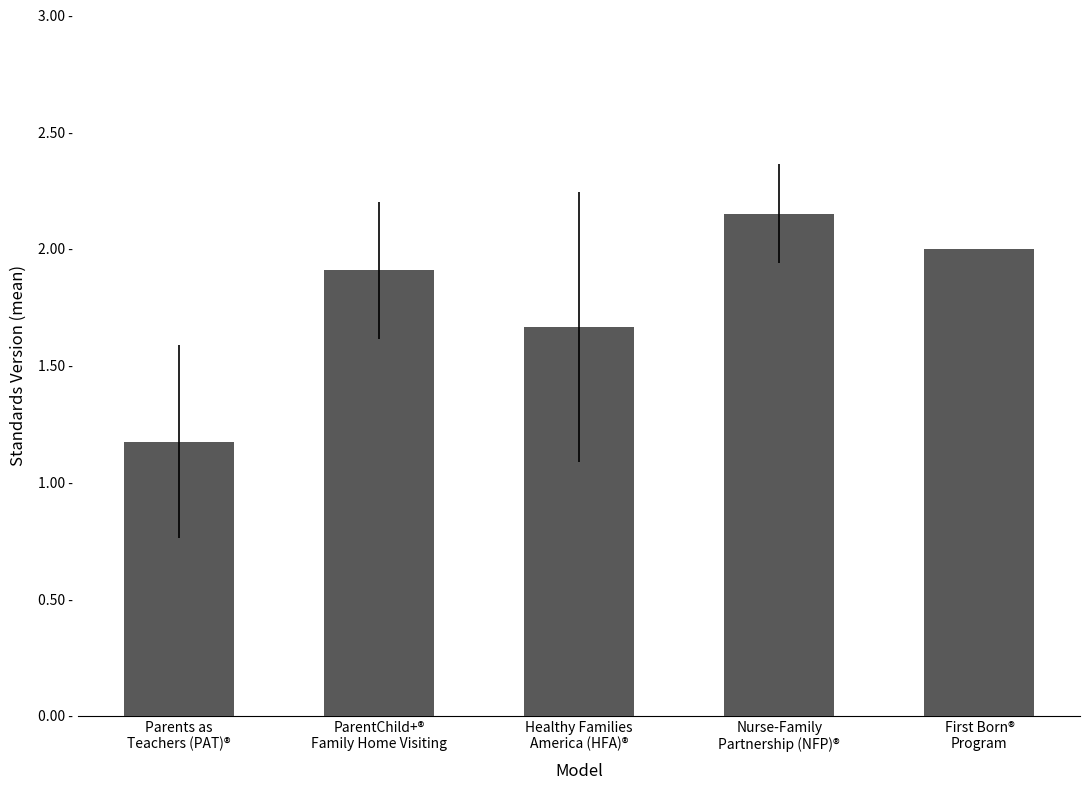

Rank the categories by value from highest to lowest.

Nurse-Family
Partnership (NFP)®, First Born®
Program, ParentChild+®
Family Home Visiting, Healthy Families
America (HFA)®, Parents as
Teachers (PAT)®